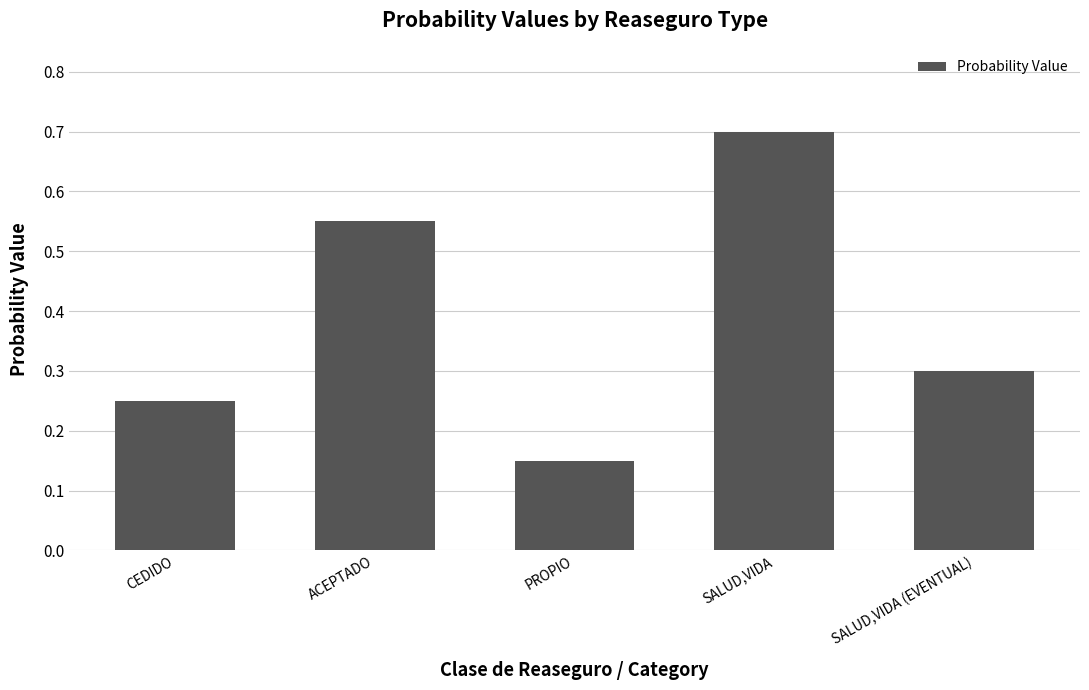

Count the number of categories in the chart.

5